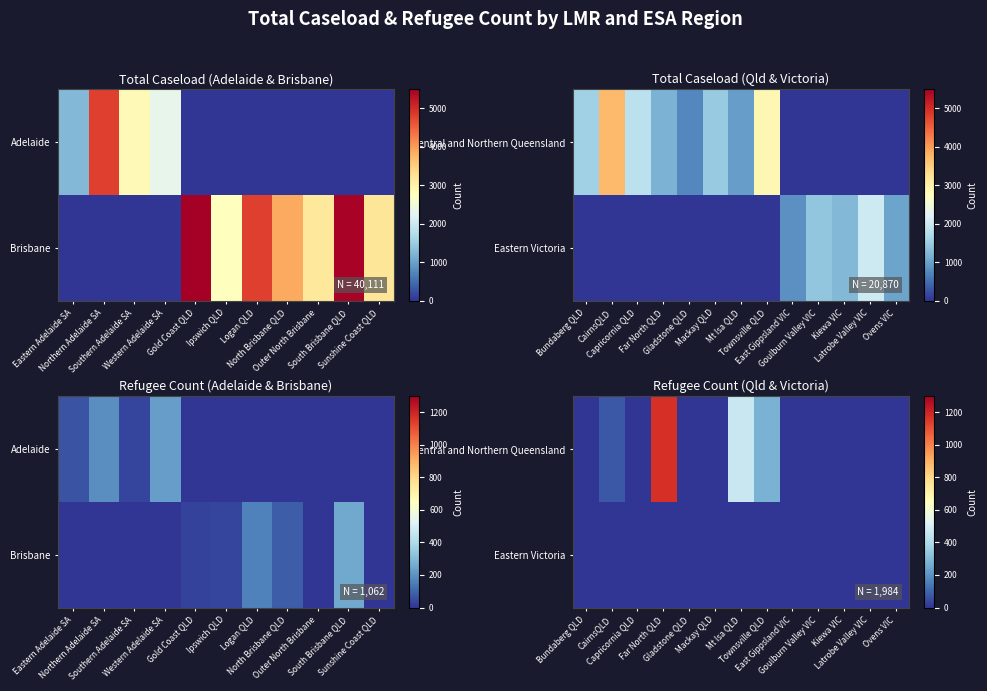

The value of Central and Northern Queensland at Mt Isa QLD is 725. True or false?

False